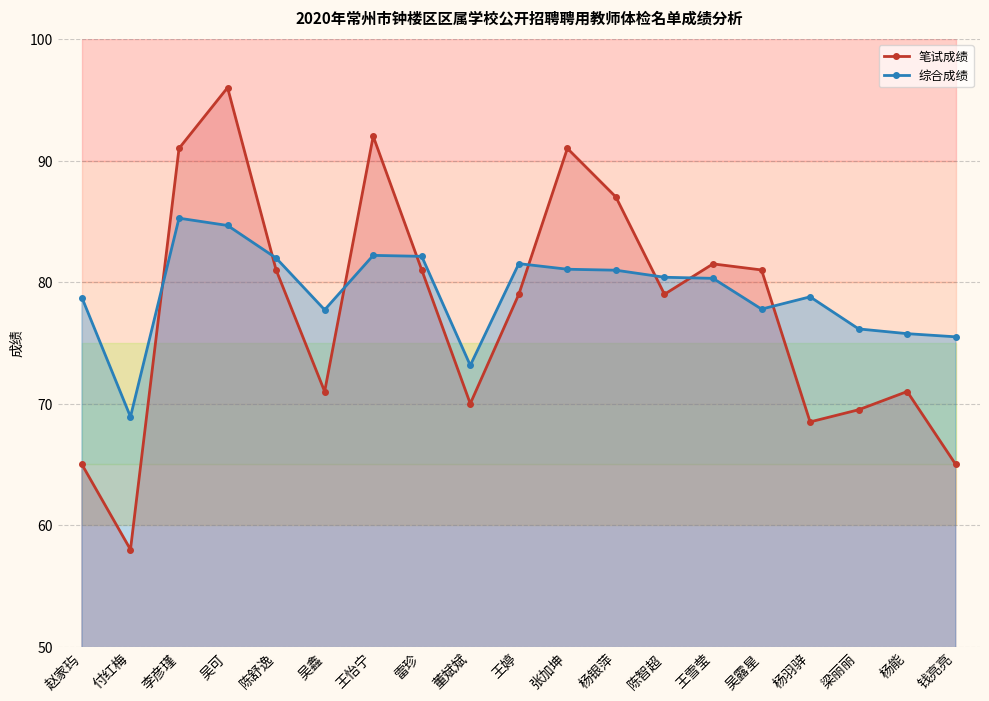

Count the number of data series in this chart.

2